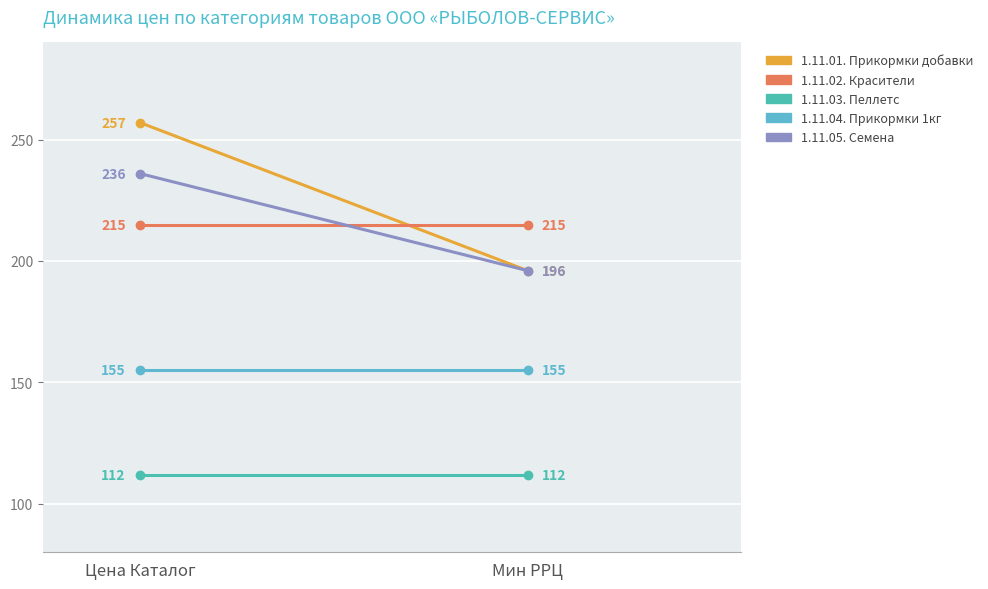

Count the number of data series in this chart.

5